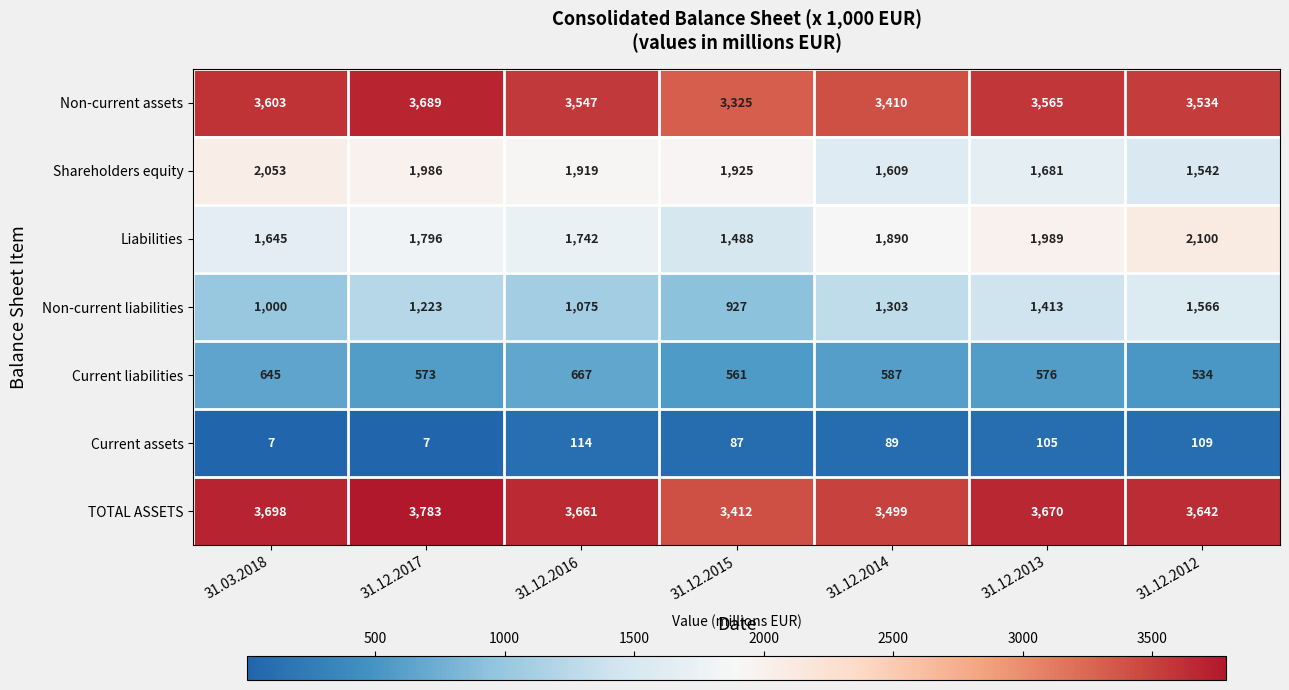

Which category has the highest value across all series?

31.12.2017